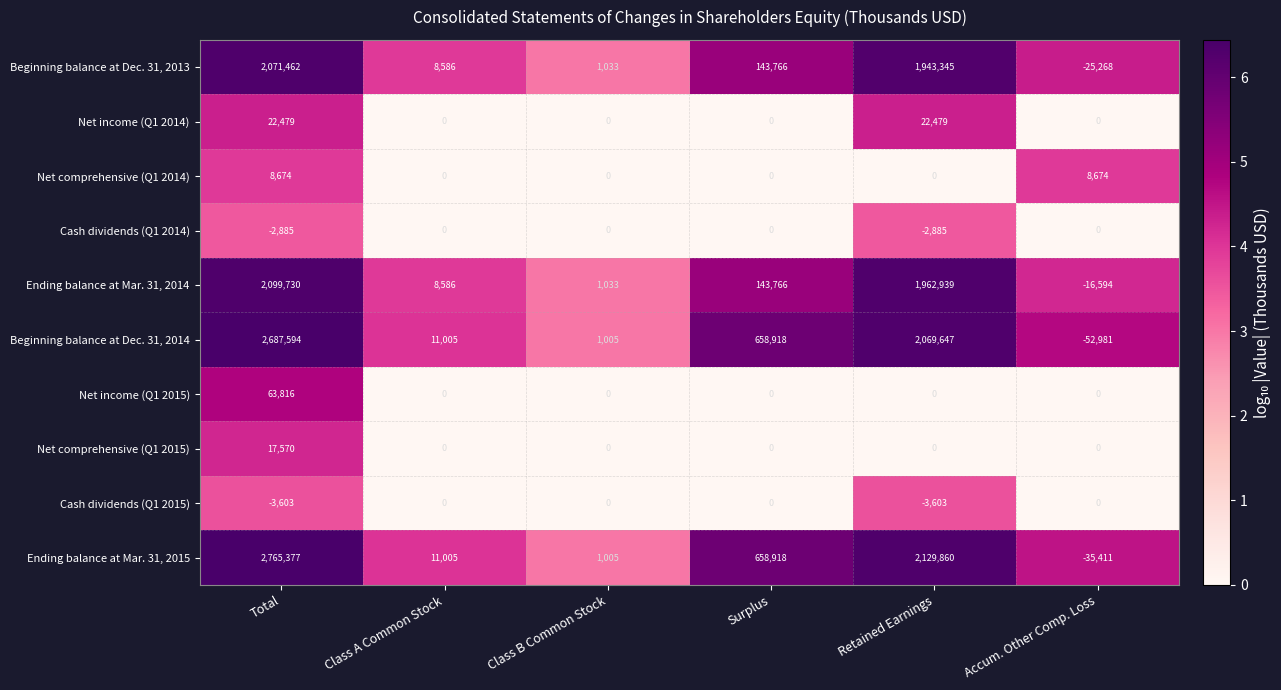

Which series has the largest total across all categories?

Ending balance at Mar. 31, 2015